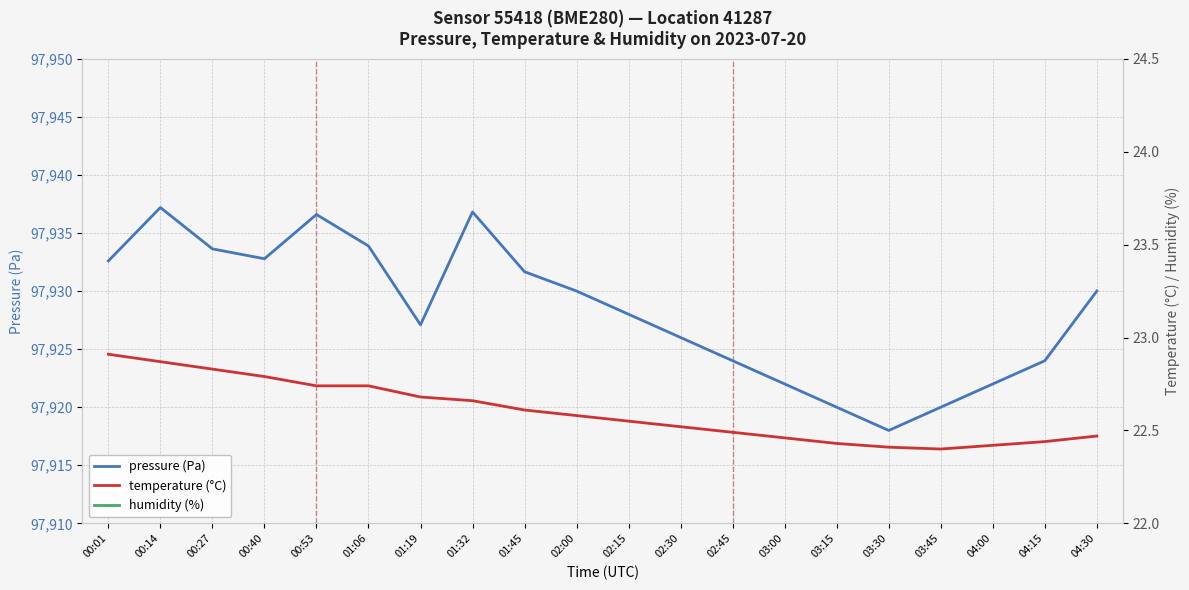

Which series has the largest total across all categories?

pressure (Pa)